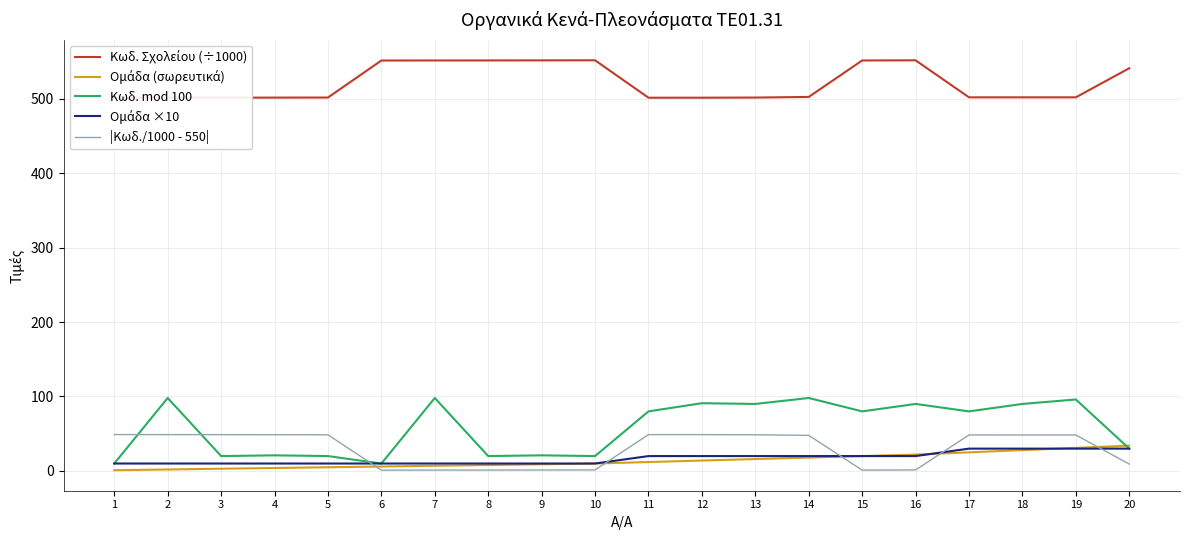

What is the maximum value shown in the chart?

551.4